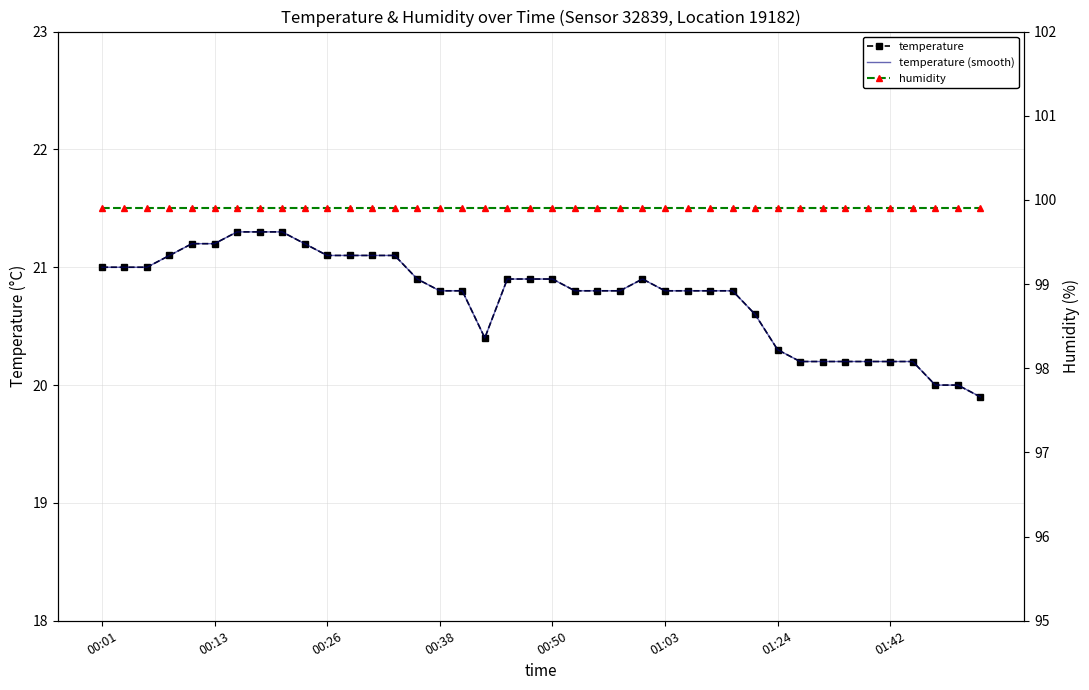

At how many categories does at least one series exceed 49?

40